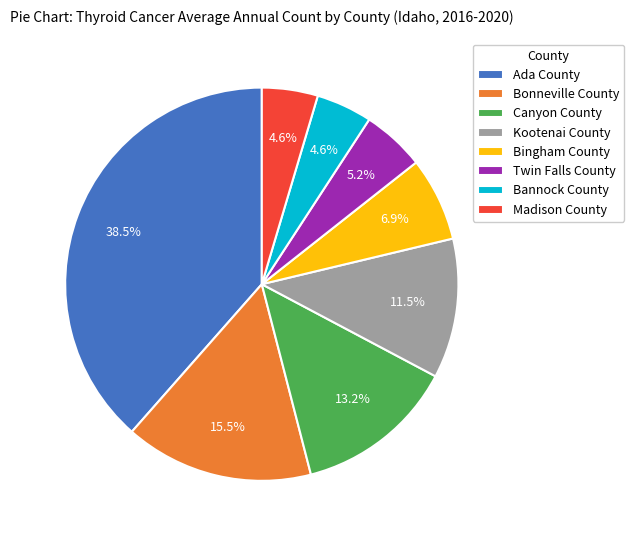

How many segments does this pie chart have?

8